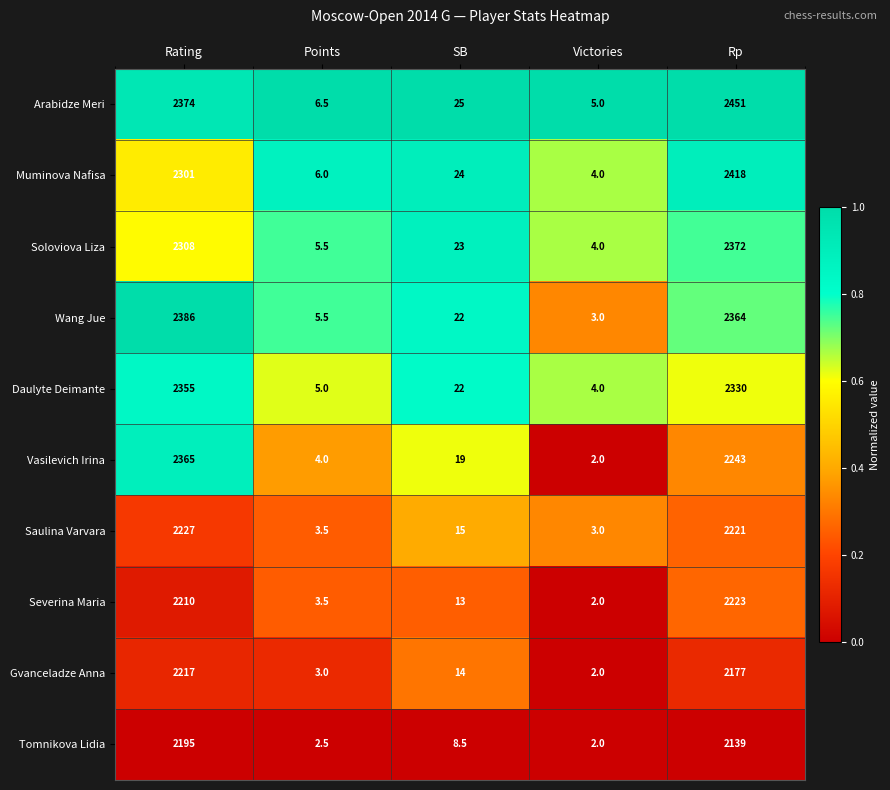

What is the total value across all series at SB?

185.5